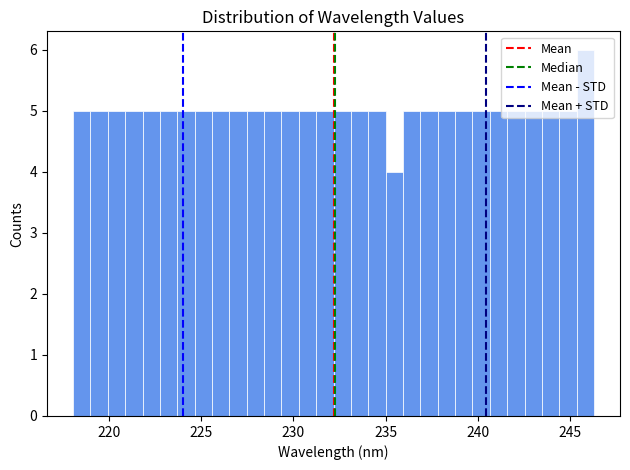

Read against the x-axis, roughly where is the centre of the tallest bar?

246.0